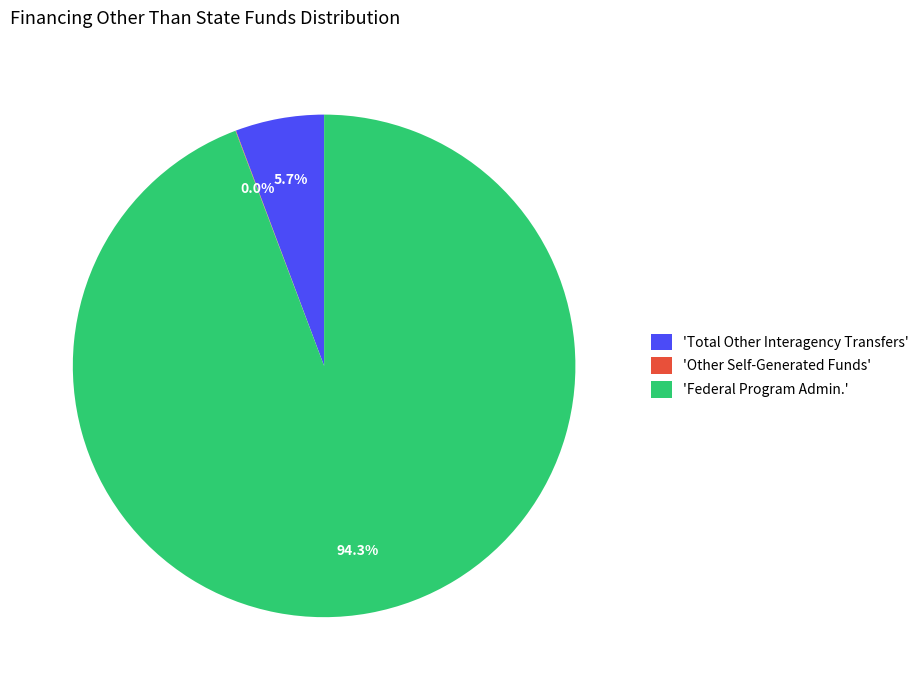

What percentage is NOT represented by 'Federal Program Admin.'?

5.7%